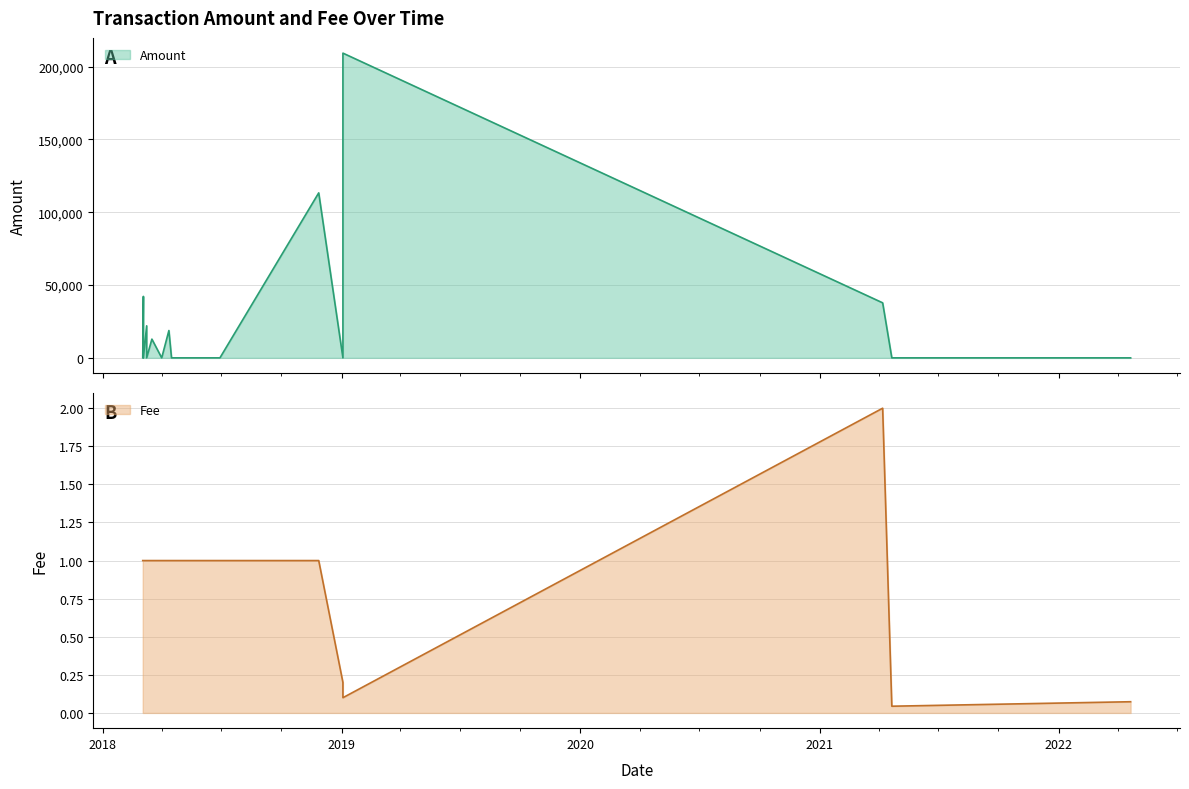

List the series in order of their peak value, highest first.

Amount, Fee